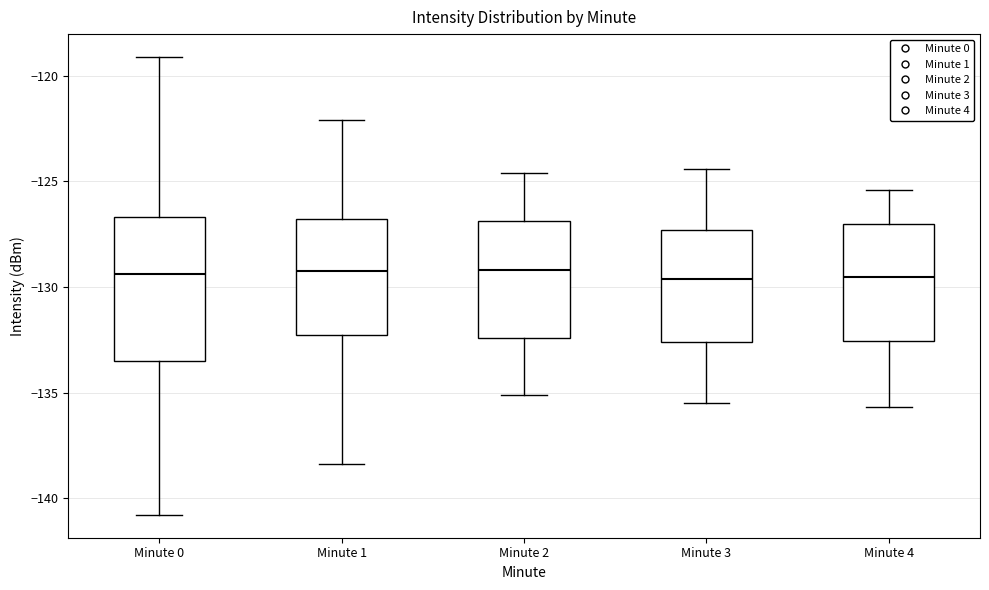

Reading left to right, transcribe this box plot: for each box, give where its median line is, the range the box spans, and where its two whiskers end, as read against the y-axis. The values are not printed on the chart, so give them approximately, as read against the axis.

Minute 0: median -129.5, box -133.5 to -126.5, whiskers -141.0 to -119.0
Minute 1: median -129.0, box -132.5 to -127.0, whiskers -138.5 to -122.0
Minute 2: median -129.0, box -132.5 to -127.0, whiskers -135.0 to -124.5
Minute 3: median -129.5, box -132.5 to -127.5, whiskers -135.5 to -124.5
Minute 4: median -129.5, box -132.5 to -127.0, whiskers -135.5 to -125.5